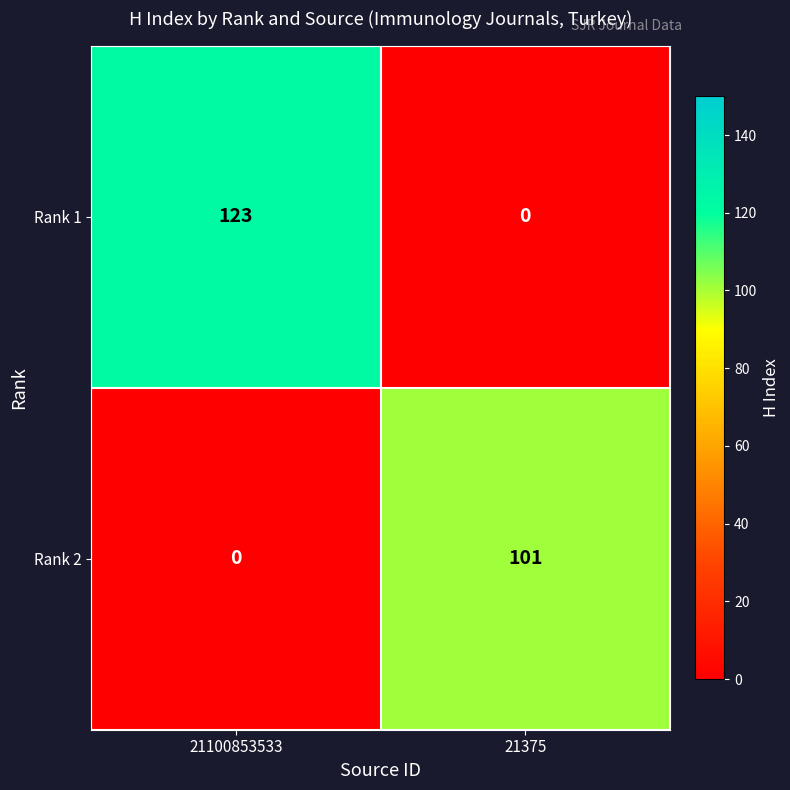

Between 21100853533 and 21375, which series saw the biggest shift?

Rank 1